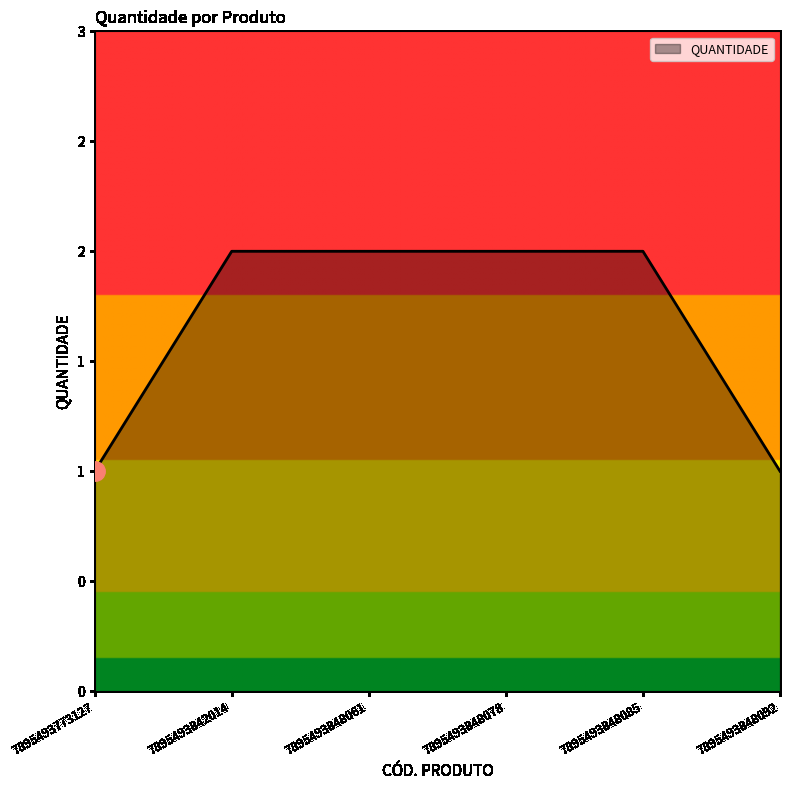

Which category has the highest value across all series?

7895493842014